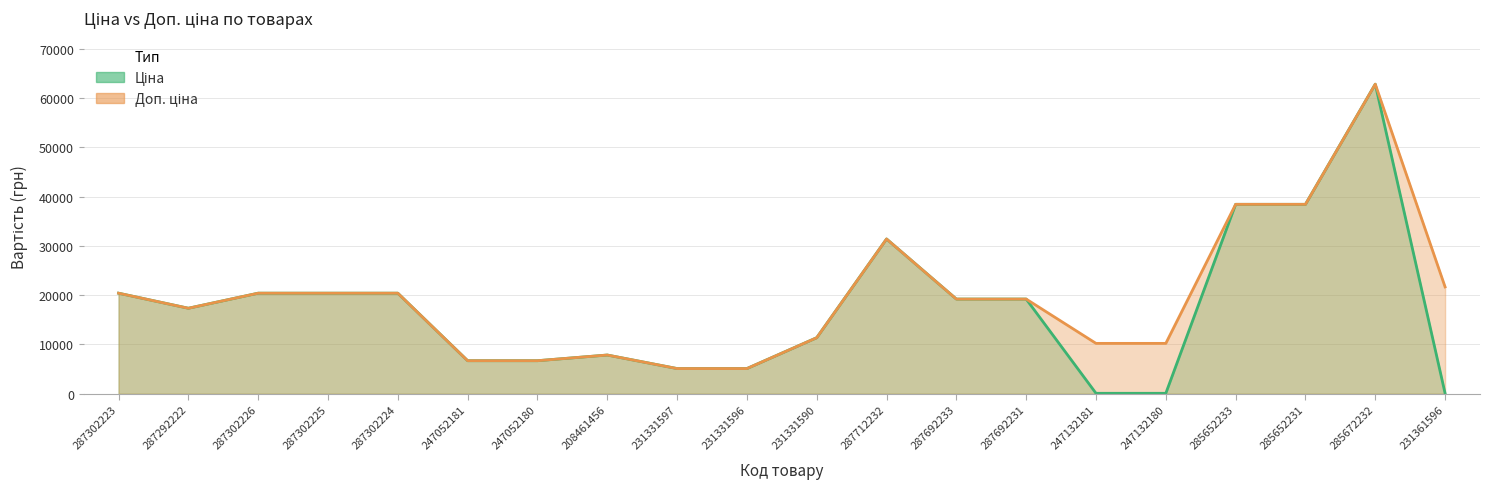

What is the difference between the highest and lowest values at 231331596?

0.4